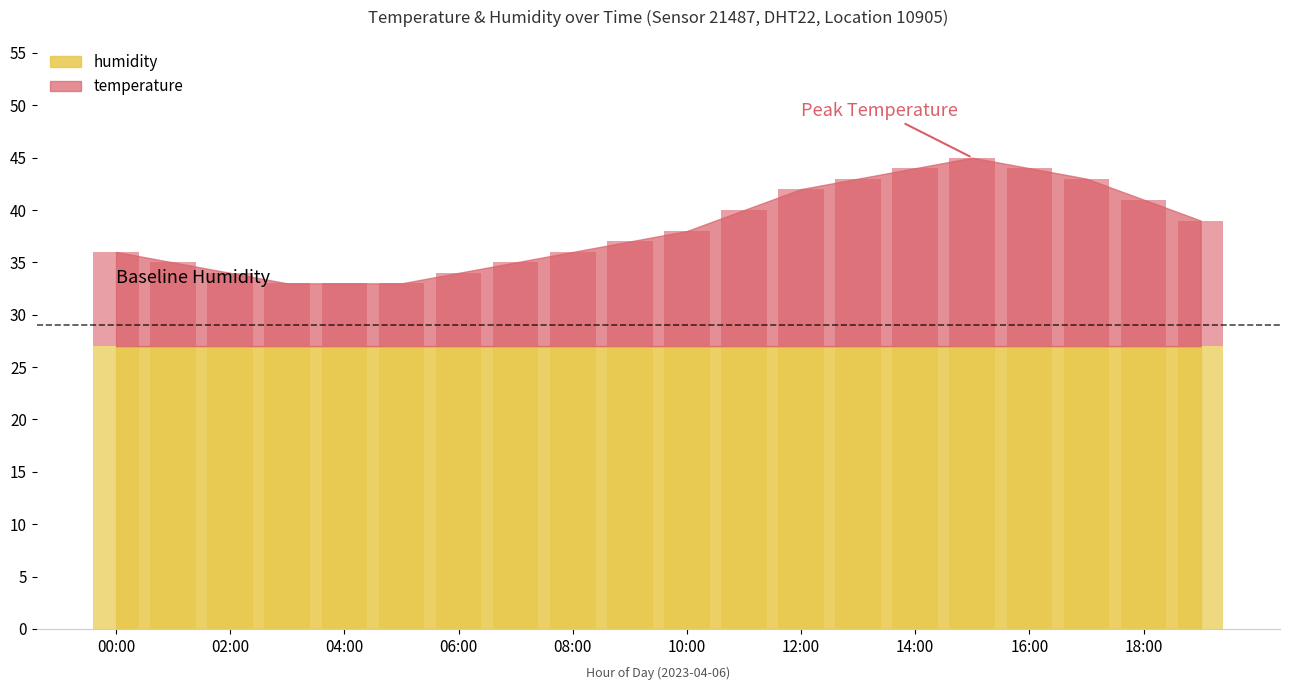

What is the difference between the maximum and minimum values?

12.0